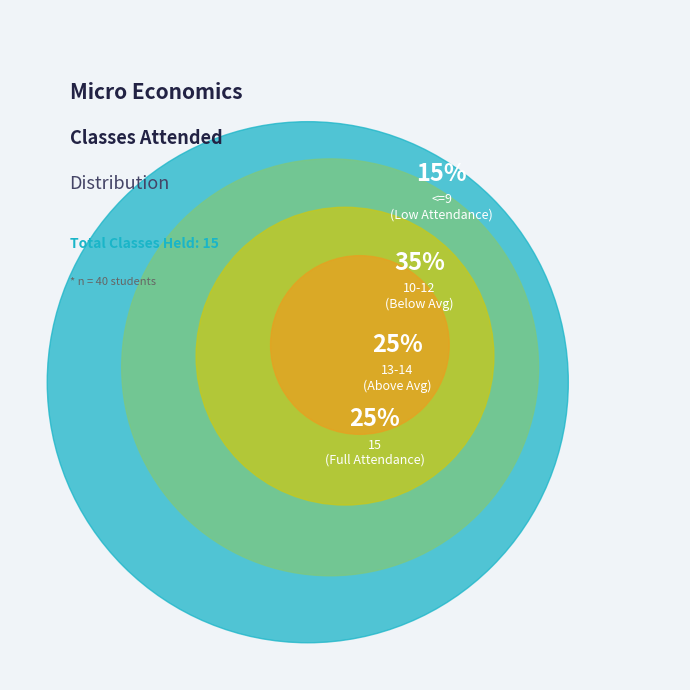

Does 15BC451 represent more than half of the total?

No